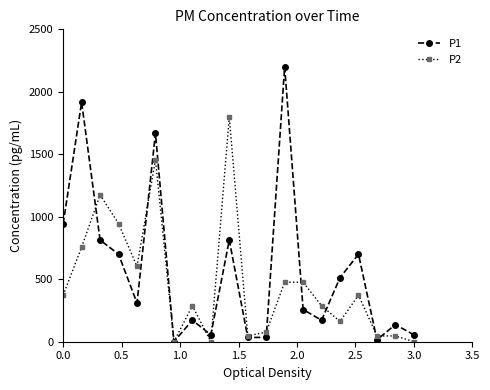

True or false: P1 has more than 1 interior local peaks.

True